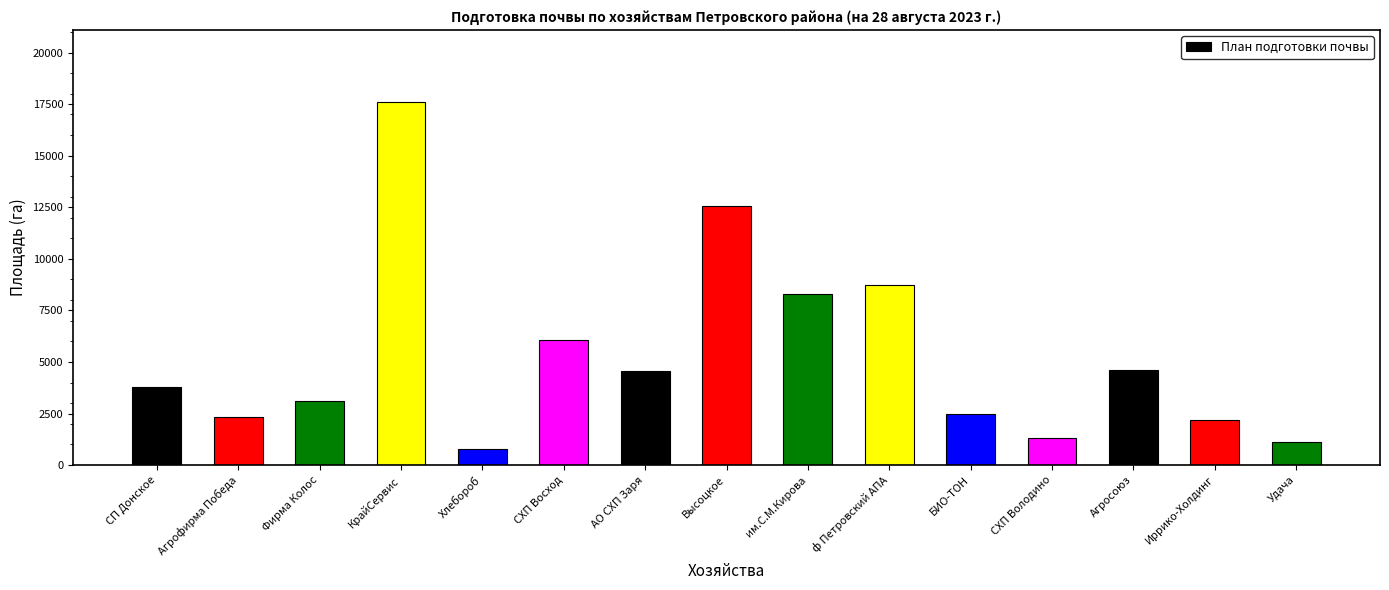

How many bars are there in total?

15